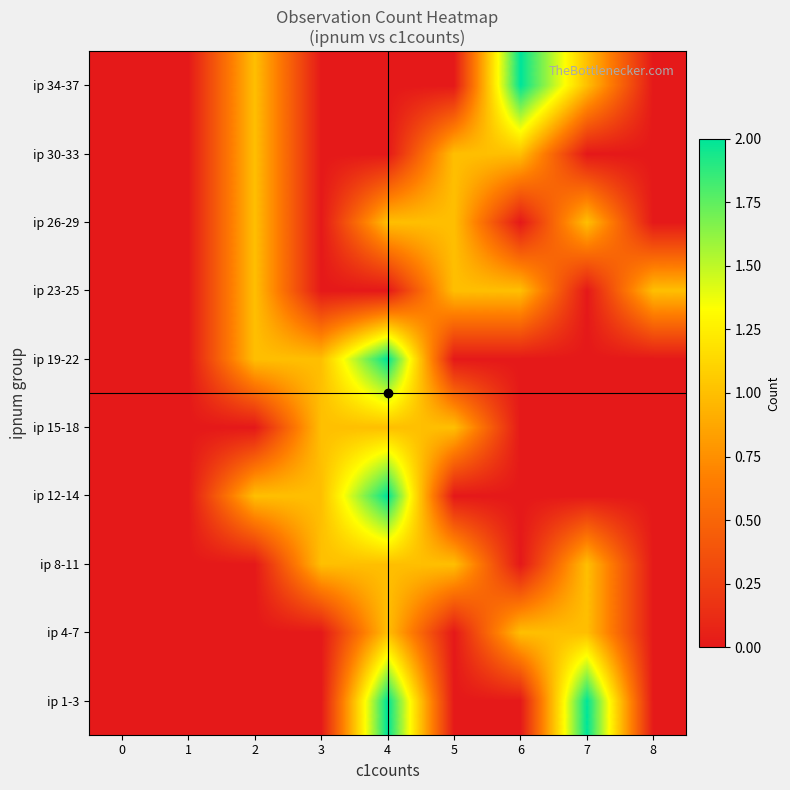

Between 1 and 7, which is larger?

7